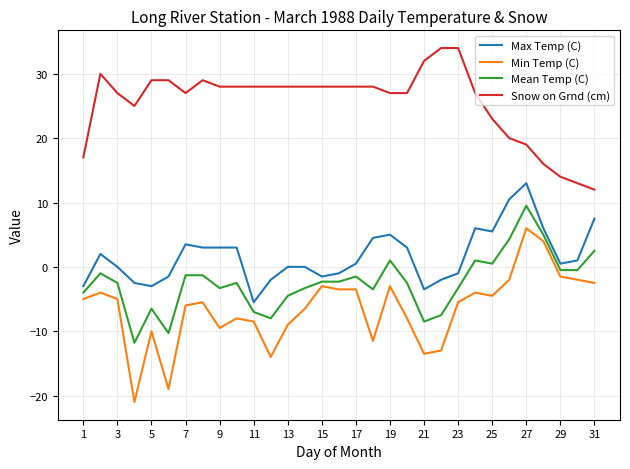

What is the sum of all Mean Temp (C) values?

-75.9